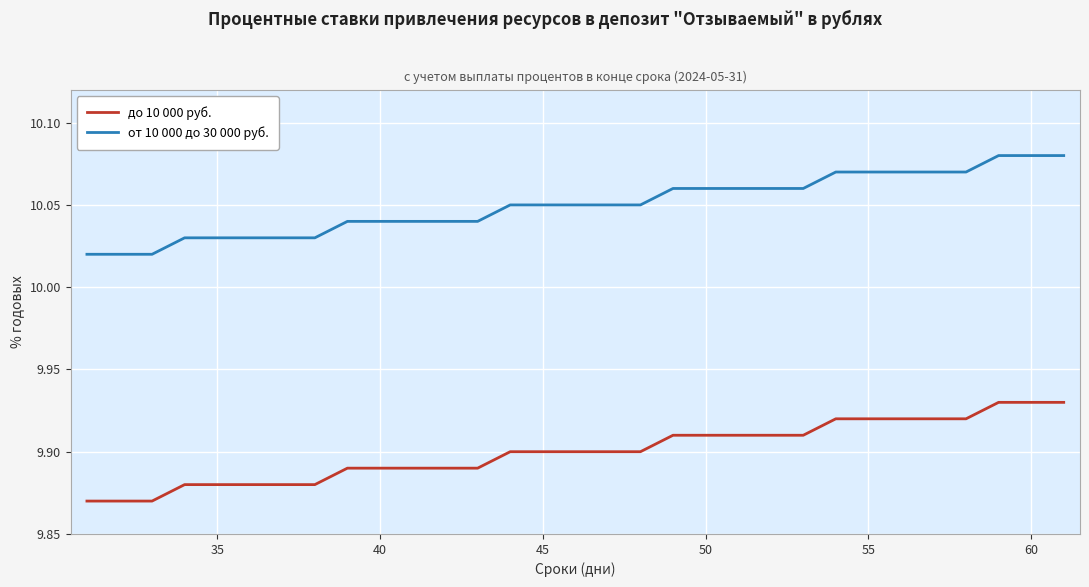

True or false: от 10 000 до 30 000 руб. and до 10 000 руб. intersect in this chart.

False